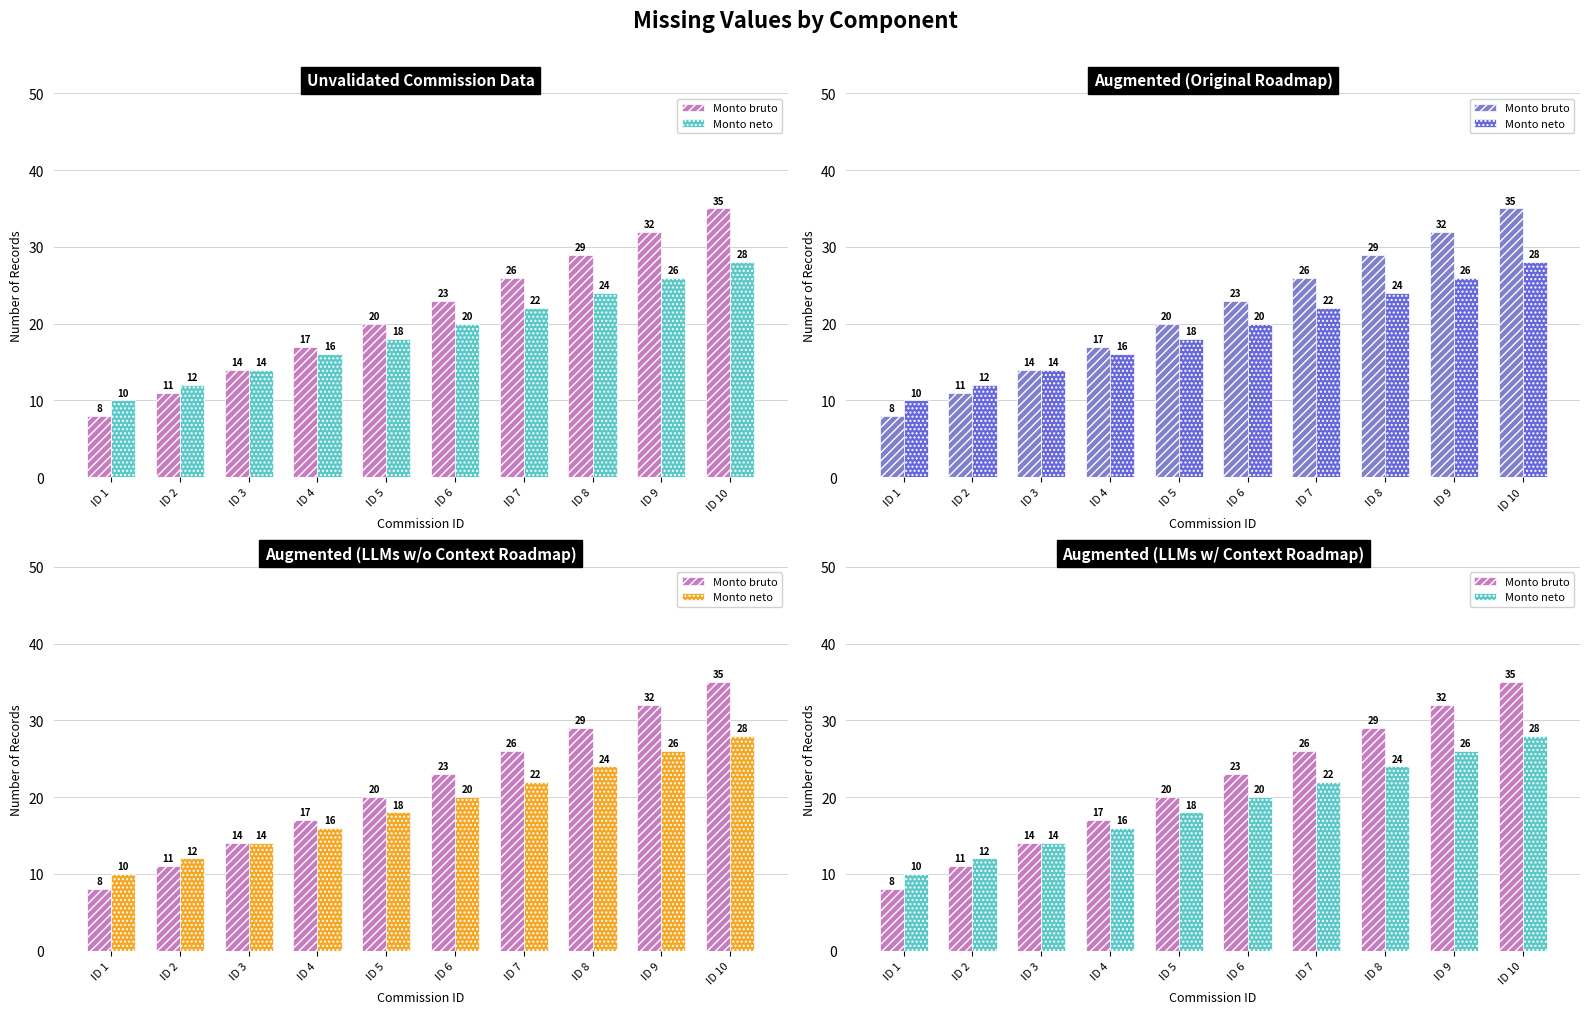

At which category is the sum across all series the highest?

ID 10